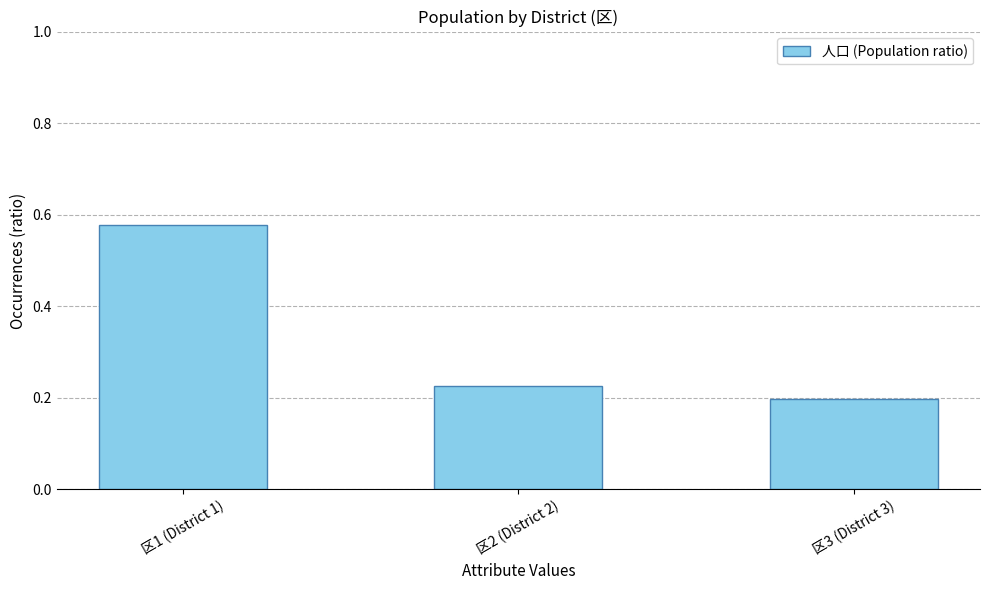

At which category does the chart reach its peak across all series?

区1 (District 1)